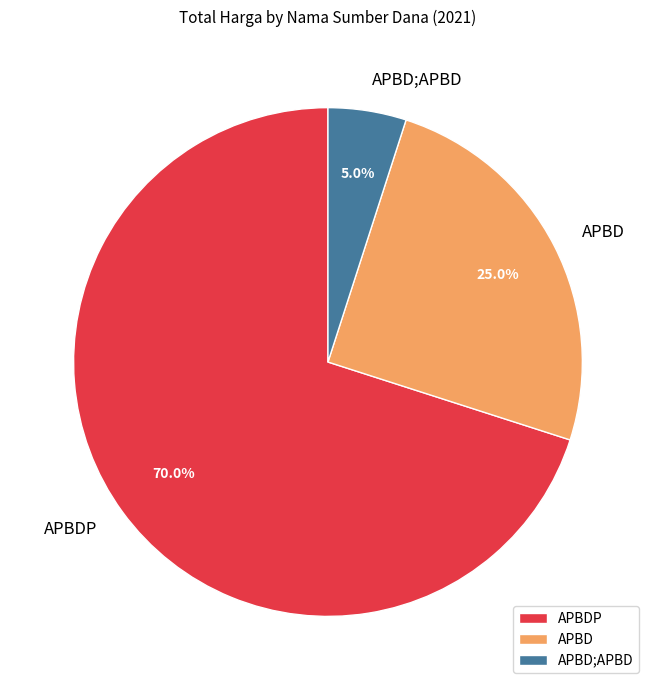

What percentage do APBDP and APBD together represent?

95.0%